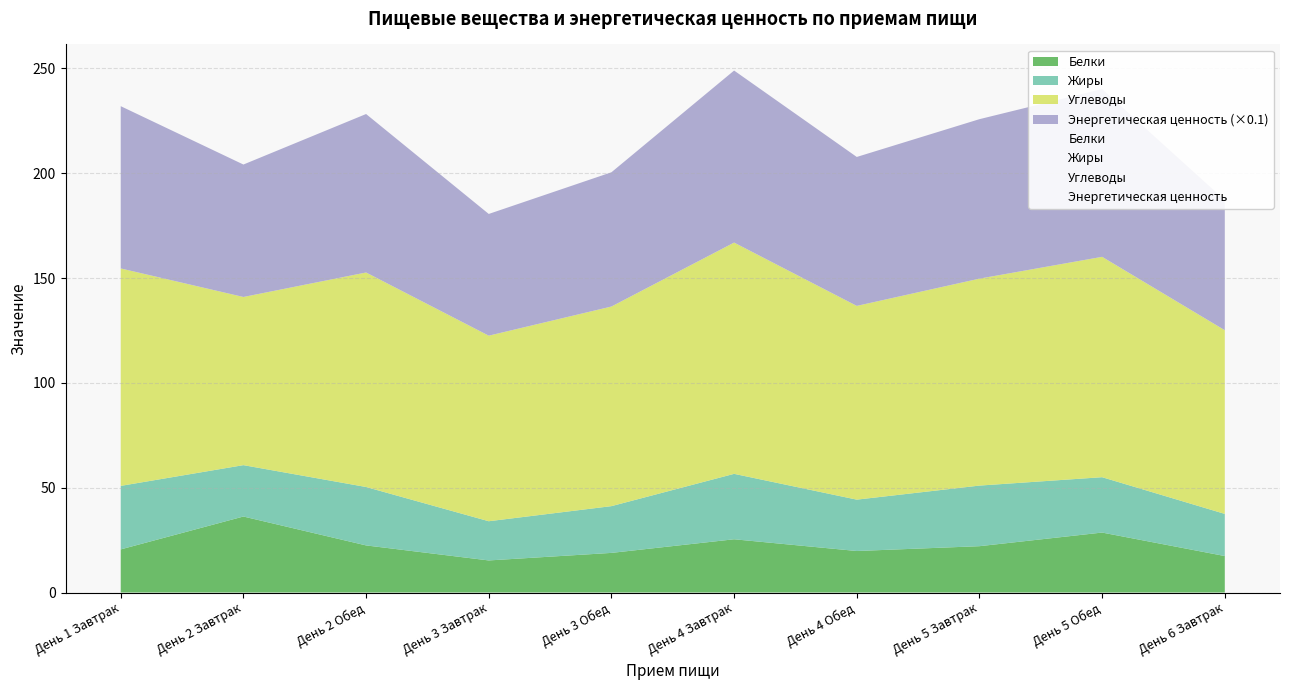

The value of Энергетическая ценность at День 3 Обед is 85.6. True or false?

False